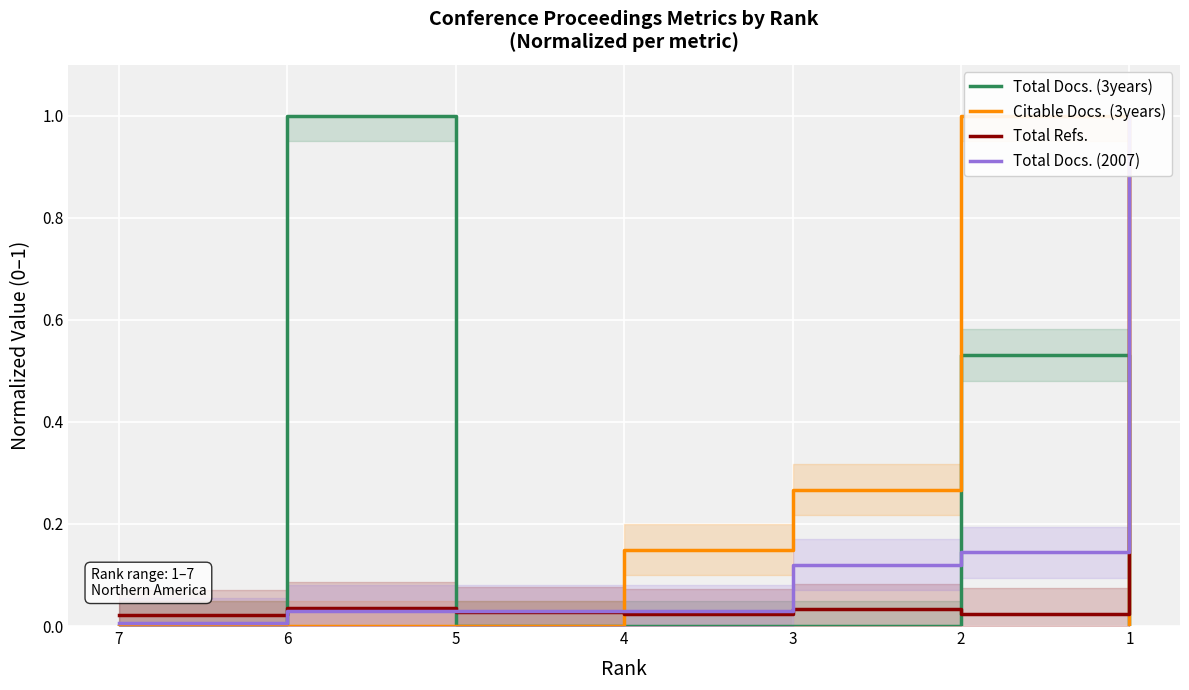

What is the average value of the Citable Docs. (3years) series?

0.2